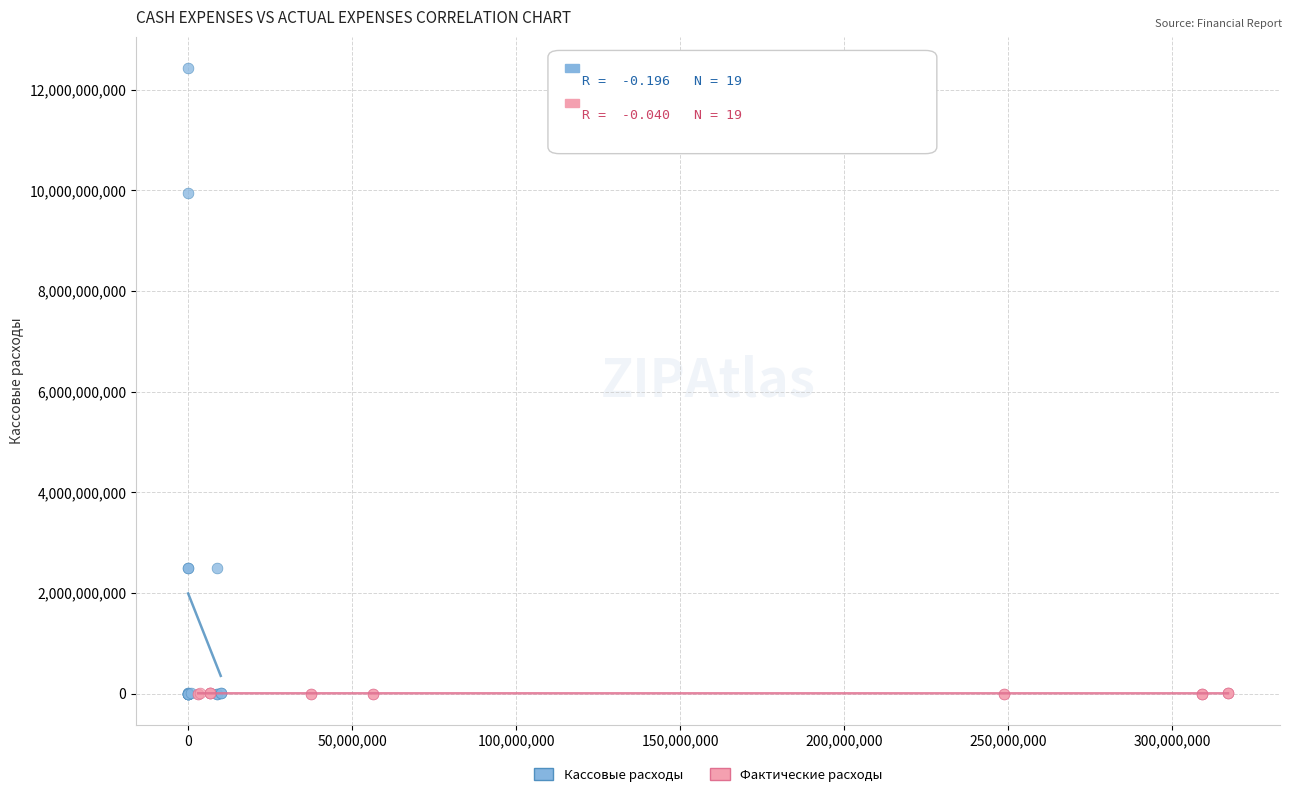

Which series has the widest spread of Y values?

Кассовые расходы